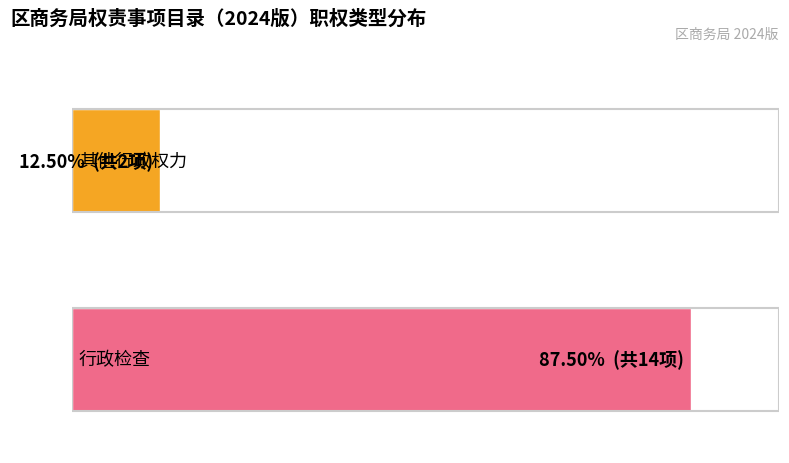

What value does the 其他行政权力 series have at 其他行政权力?

2